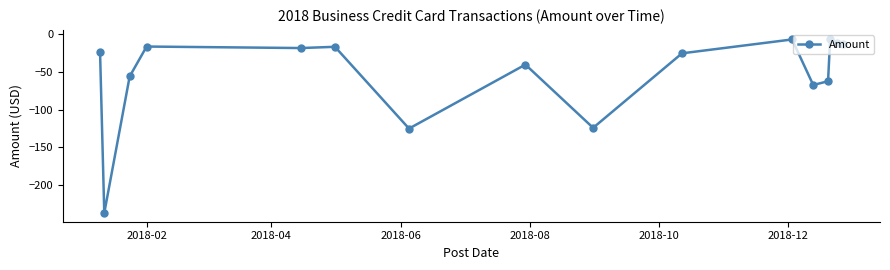

Does the chart display data point markers on the line(s)?

Yes